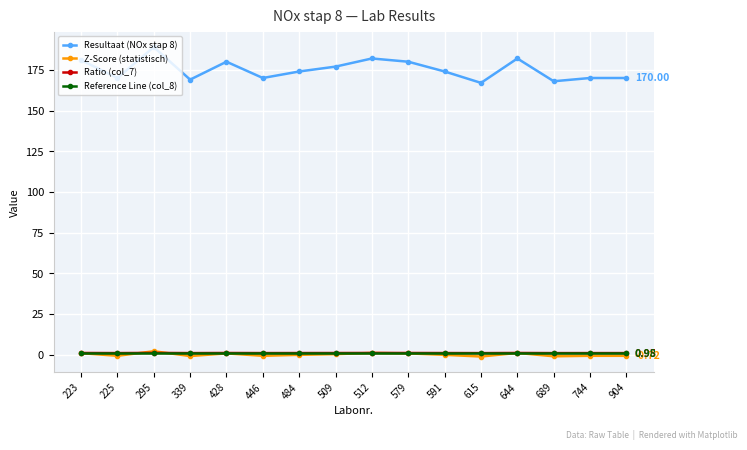

At which category is the sum across all series the highest?

295